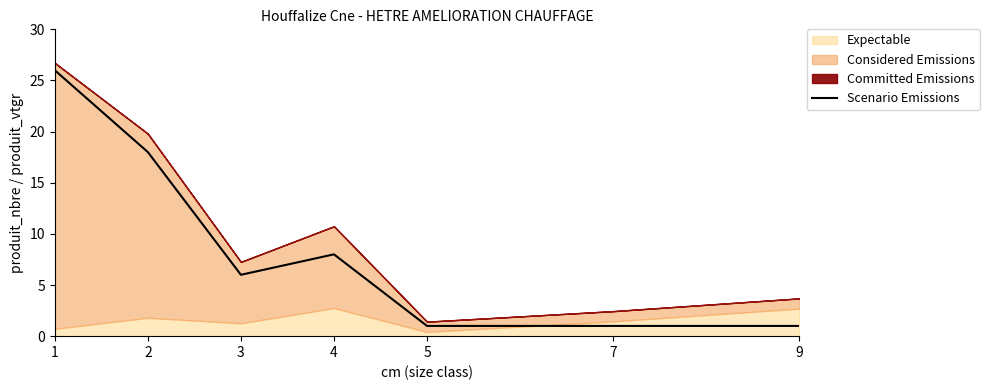

How many data points are less than 6?

3